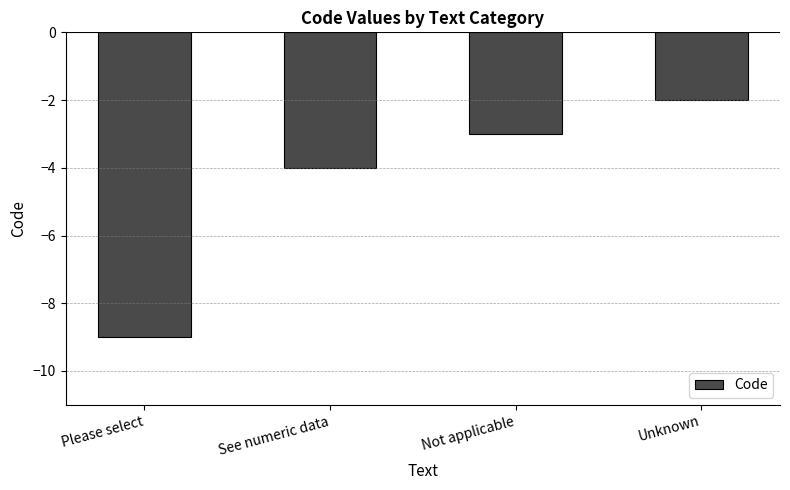

Rank the categories by value from lowest to highest.

Please select, See numeric data, Not applicable, Unknown